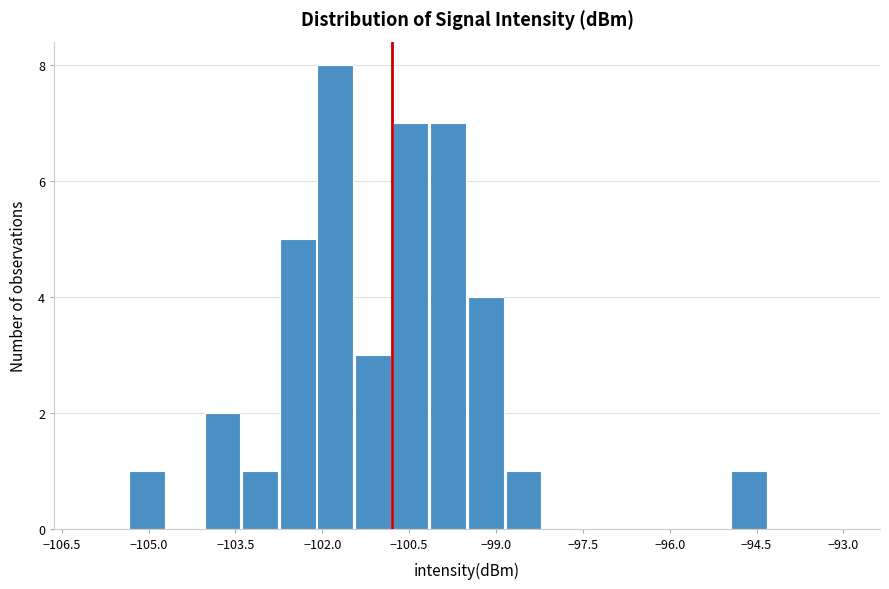

Read against the x-axis, roughly where is the centre of the tallest bar?

-101.8